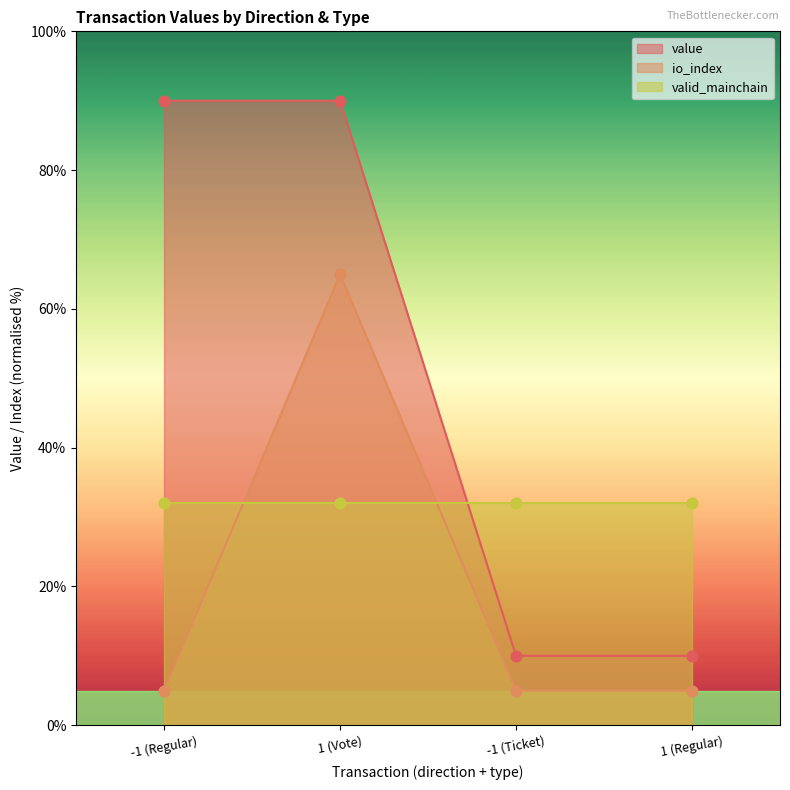

True or false: value and io_index cross at least once.

False